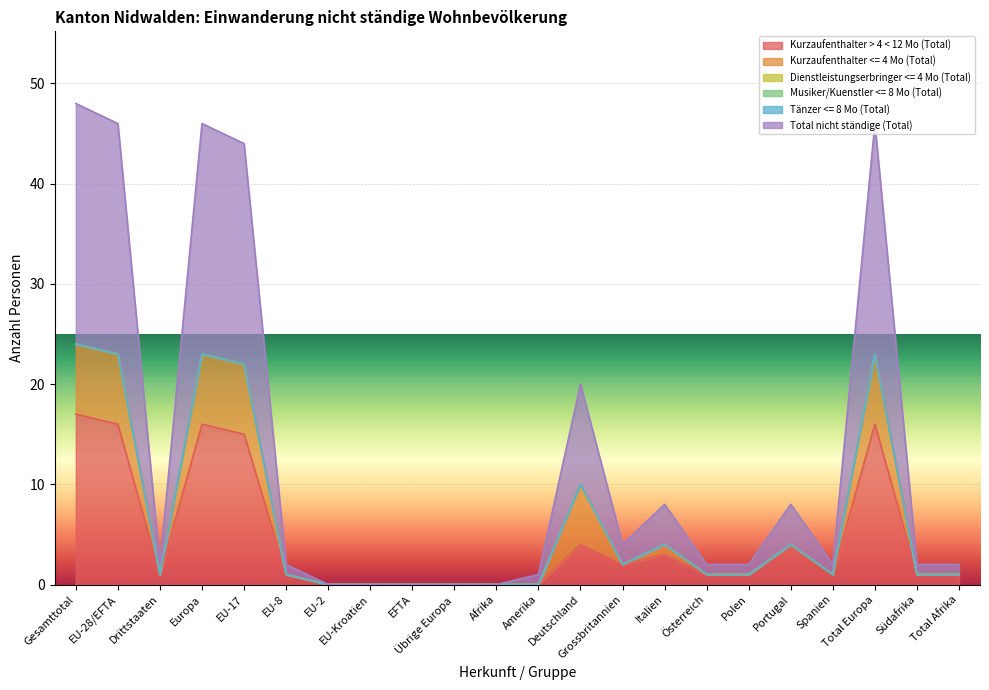

What are all the series names shown in the legend?

Kurzaufenthalter > 4 < 12 Mo (Total), Kurzaufenthalter <= 4 Mo (Total), Dienstleistungserbringer <= 4 Mo (Total), Musiker/Kuenstler <= 8 Mo (Total), Tänzer <= 8 Mo (Total), Total nicht ständige (Total)